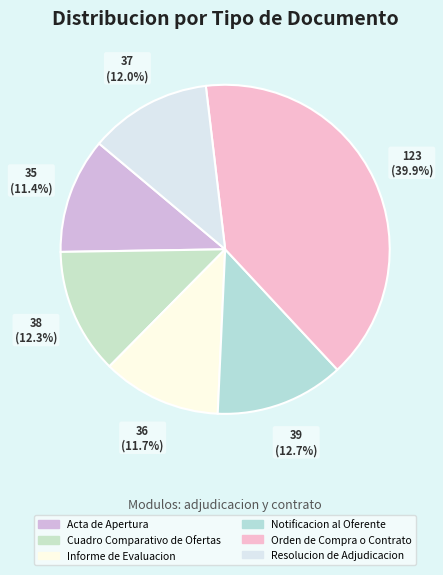

Rank the categories by value from lowest to highest.

Acta de Apertura, Informe de Evaluacion, Resolucion de Adjudicacion, Cuadro Comparativo de Ofertas, Notificacion al Oferente, Orden de Compra o Contrato